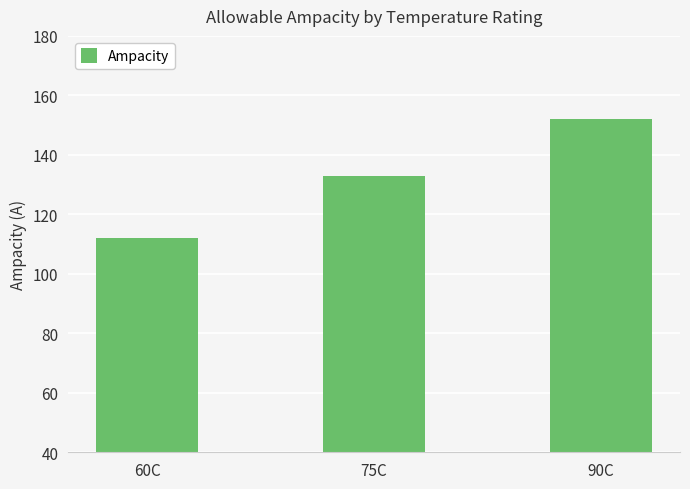

What is the difference between the maximum and second lowest values?

19